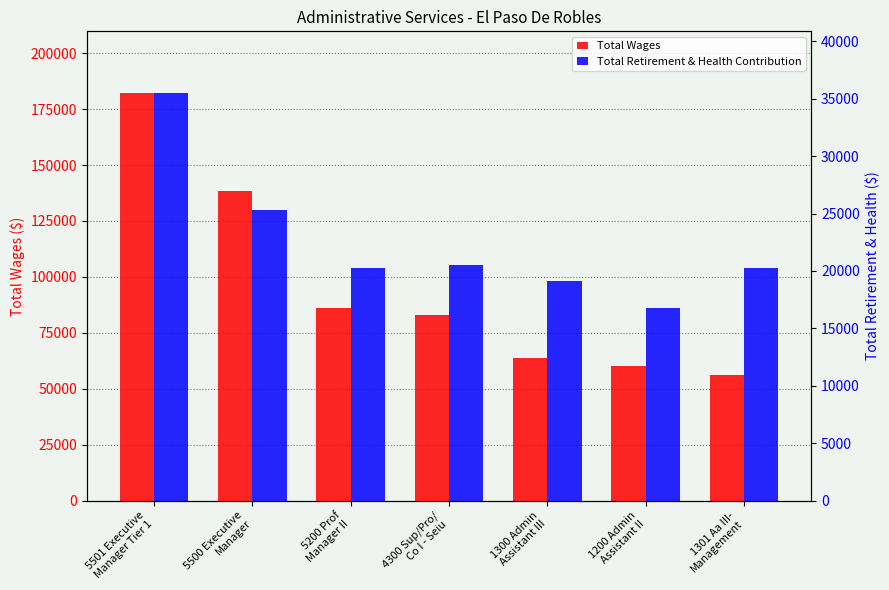

Is the value of Total Wages at 5501 Executive
Manager Tier 1 greater than the value of Total Retirement & Health Contribution at 5501 Executive
Manager Tier 1?

Yes